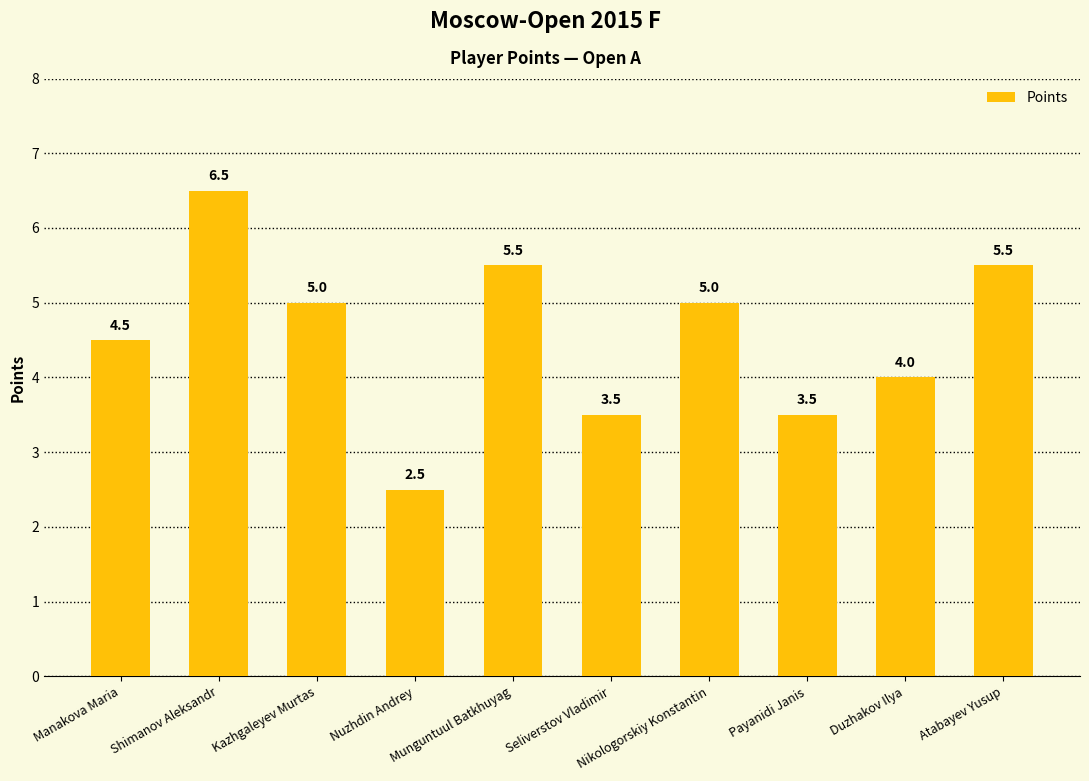

How many series are shown in this chart?

1